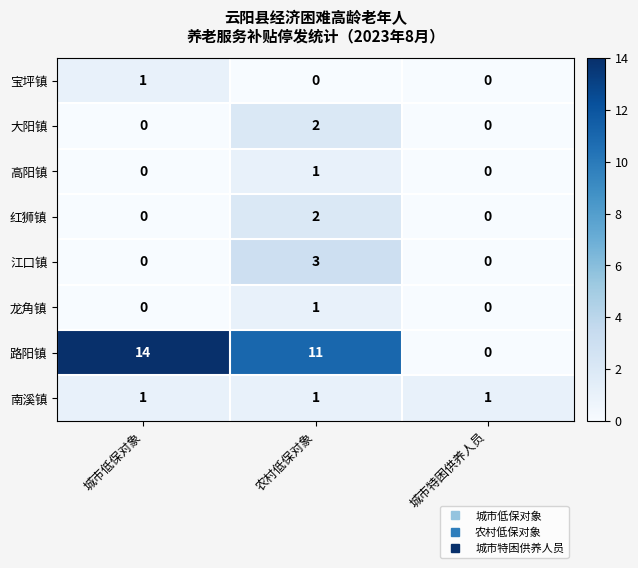

What is the maximum value shown in the chart?

14